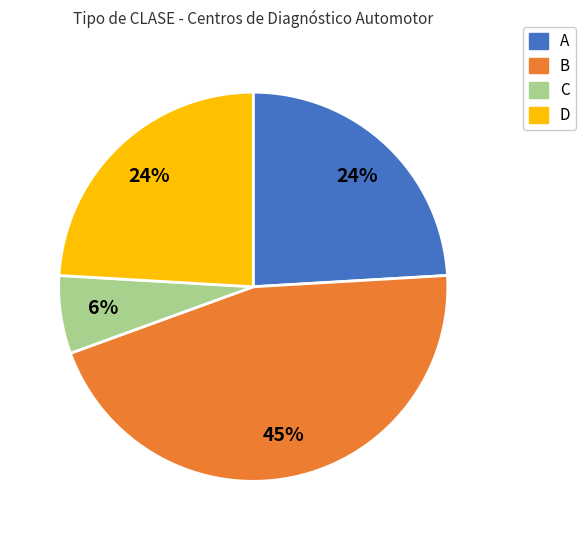

Which slice is the smallest?

C